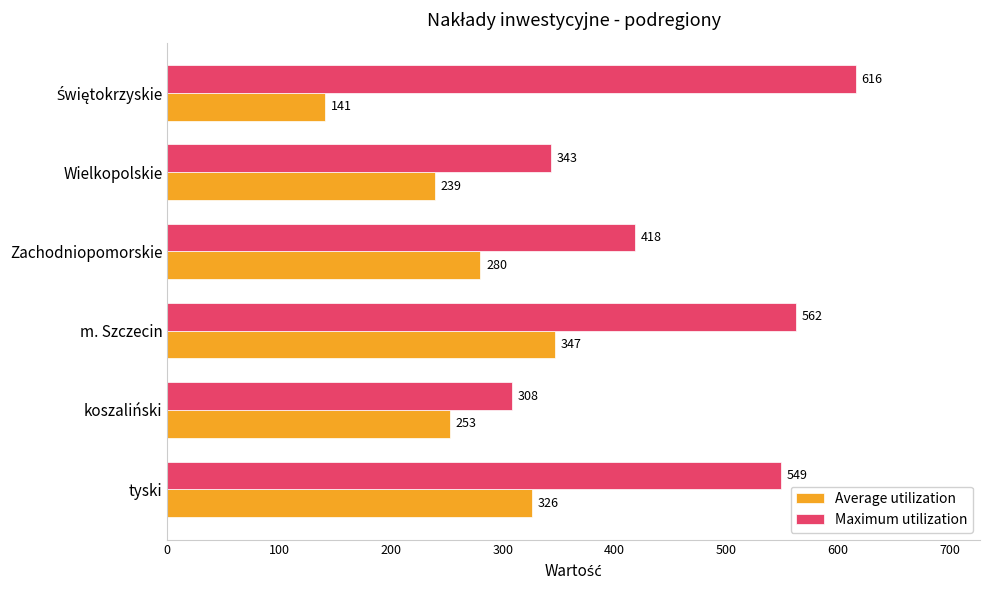

What is the average value of the Average utilization series?

264